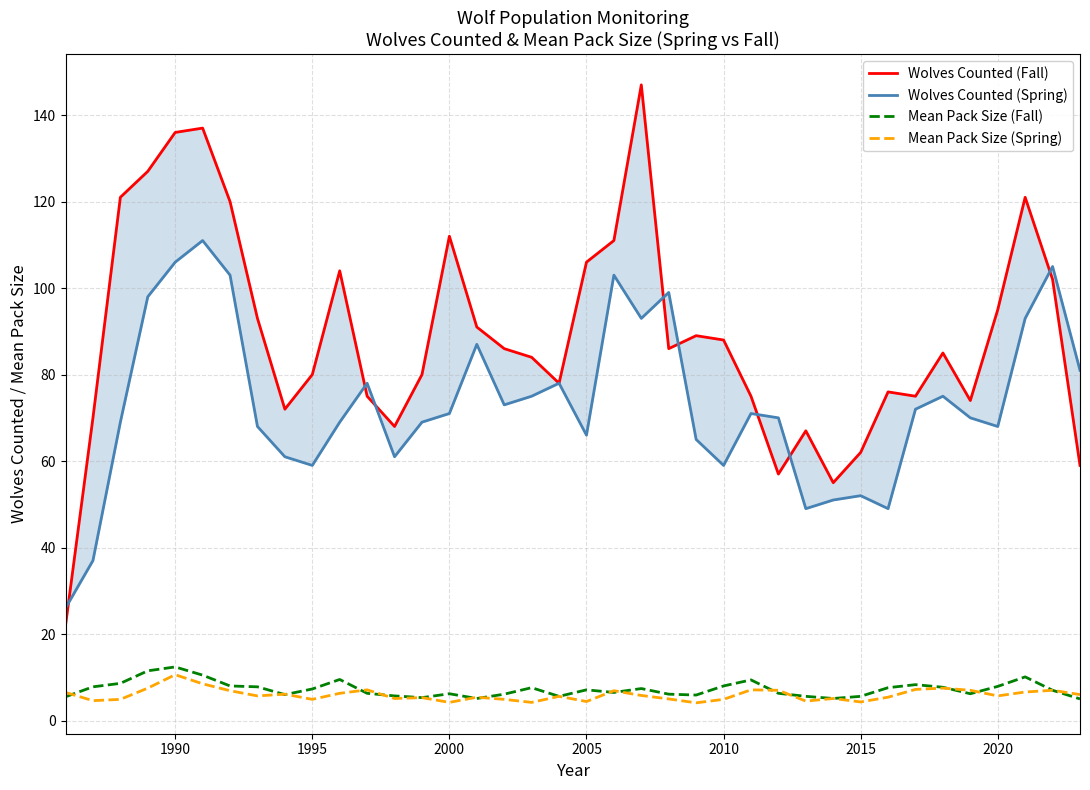

Which series has the largest range (max minus min)?

Wolves Counted (Fall)